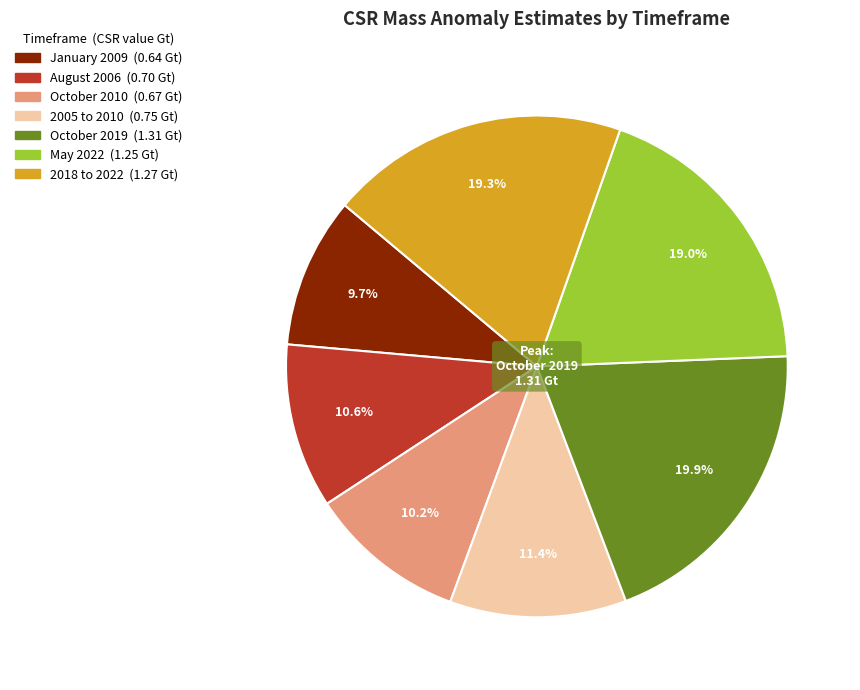

How many segments does this pie chart have?

7